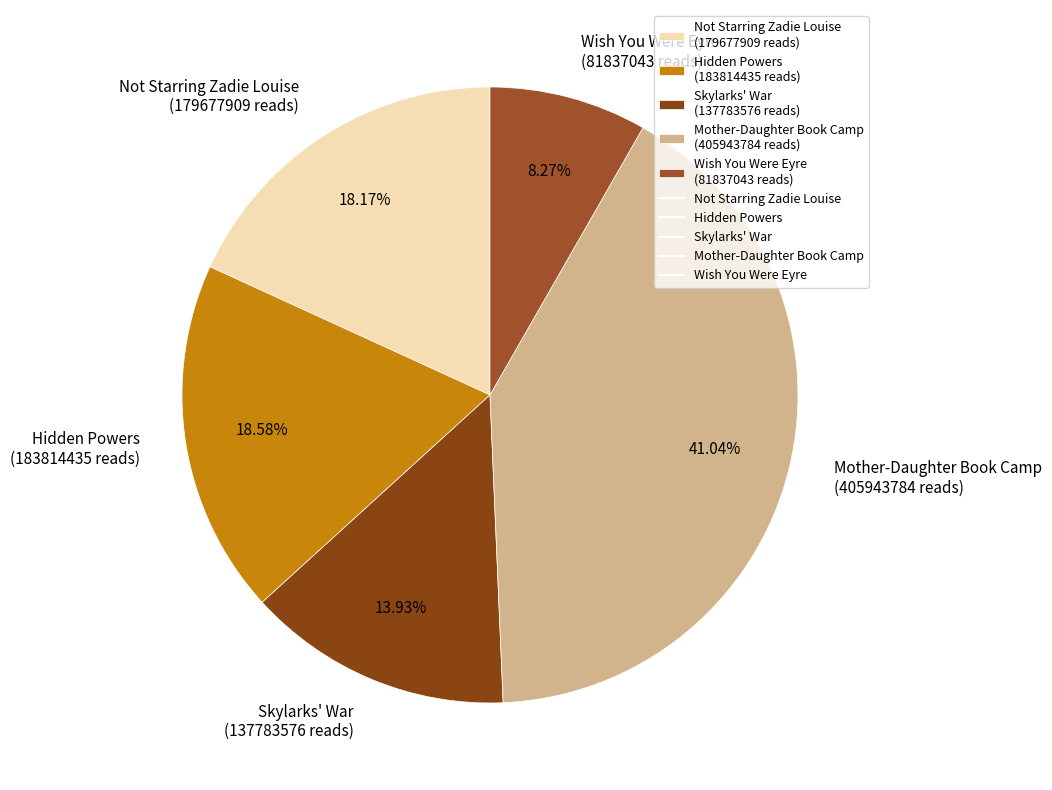

Is there a majority slice in this chart?

No